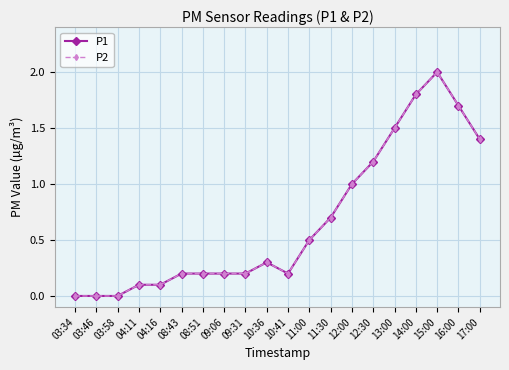

Does the chart have visible grid lines?

Yes